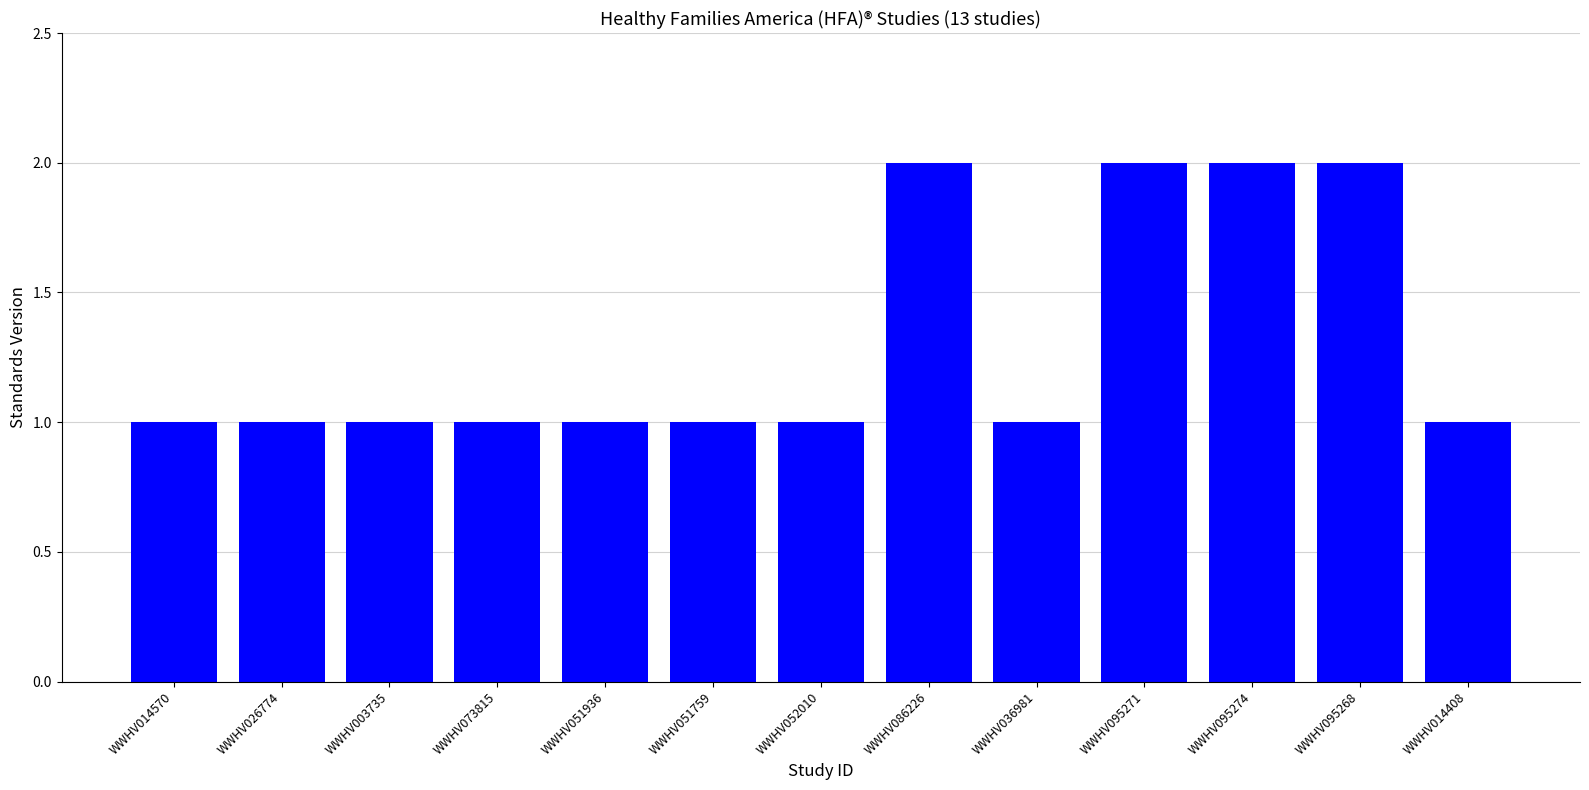

Is it true that the value at WWHV014570 is 0?

False